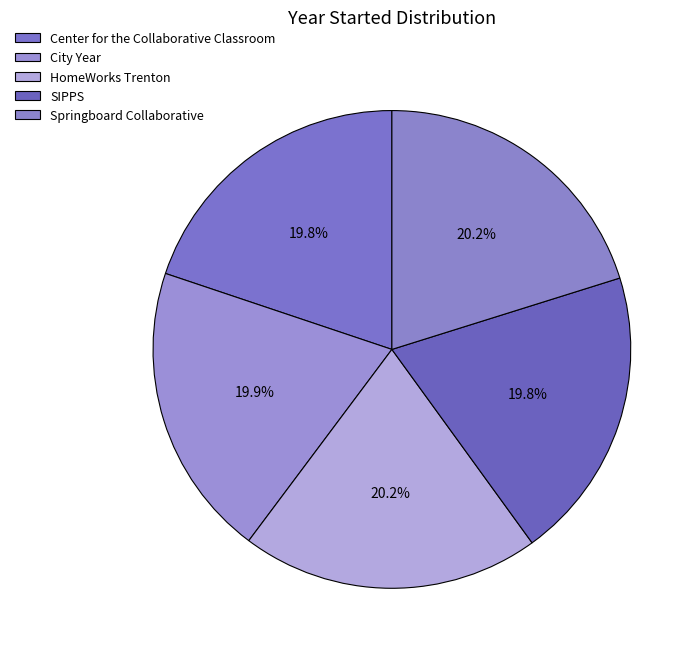

What is the smallest slice in the pie chart?

Center for the Collaborative Classroom